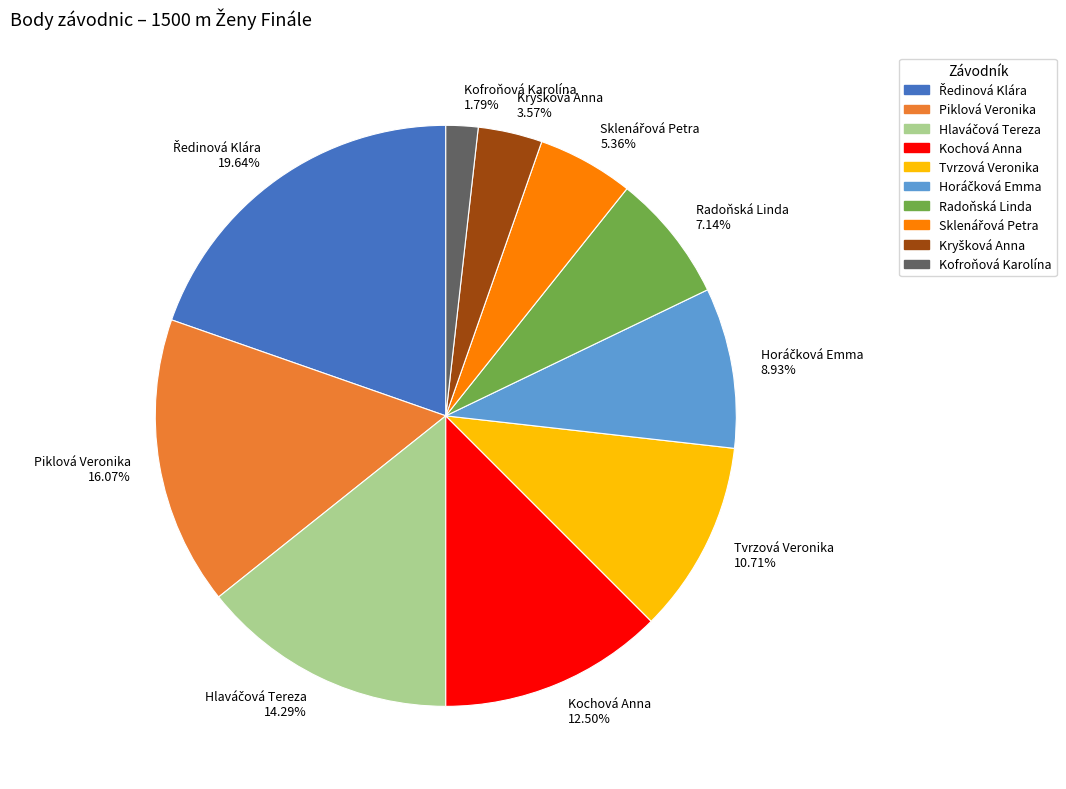

Approximately how many times larger is the value at Radoňská Linda compared to Tvrzová Veronika?

0.7